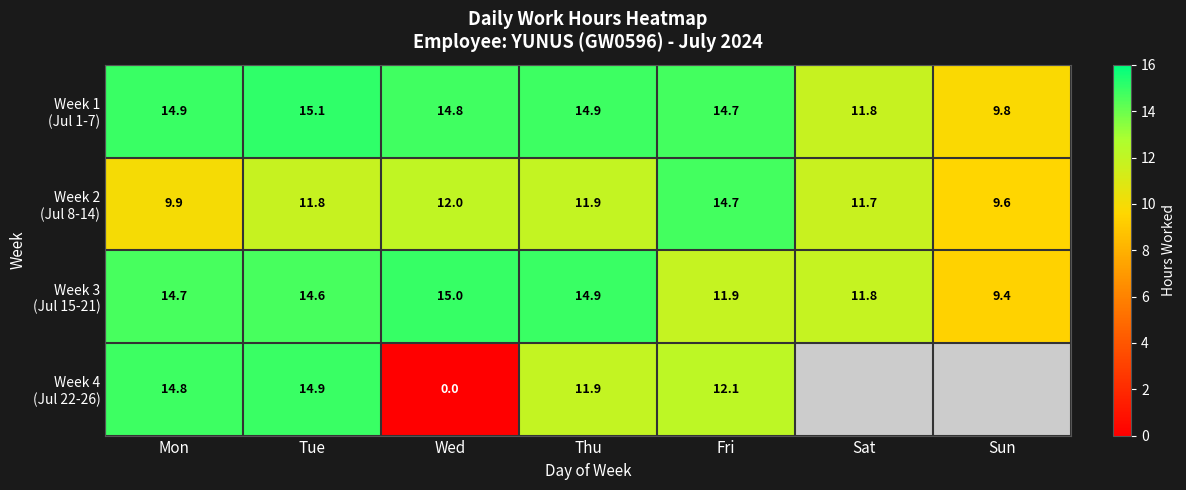

At which category is the sum across all series the highest?

Tue